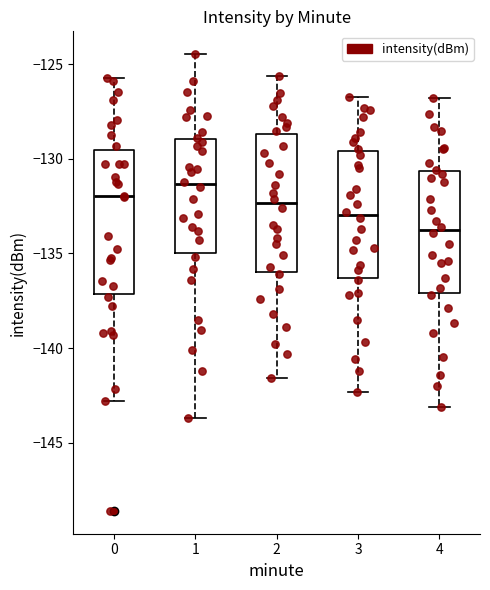

Which box has the lowest median line?

4